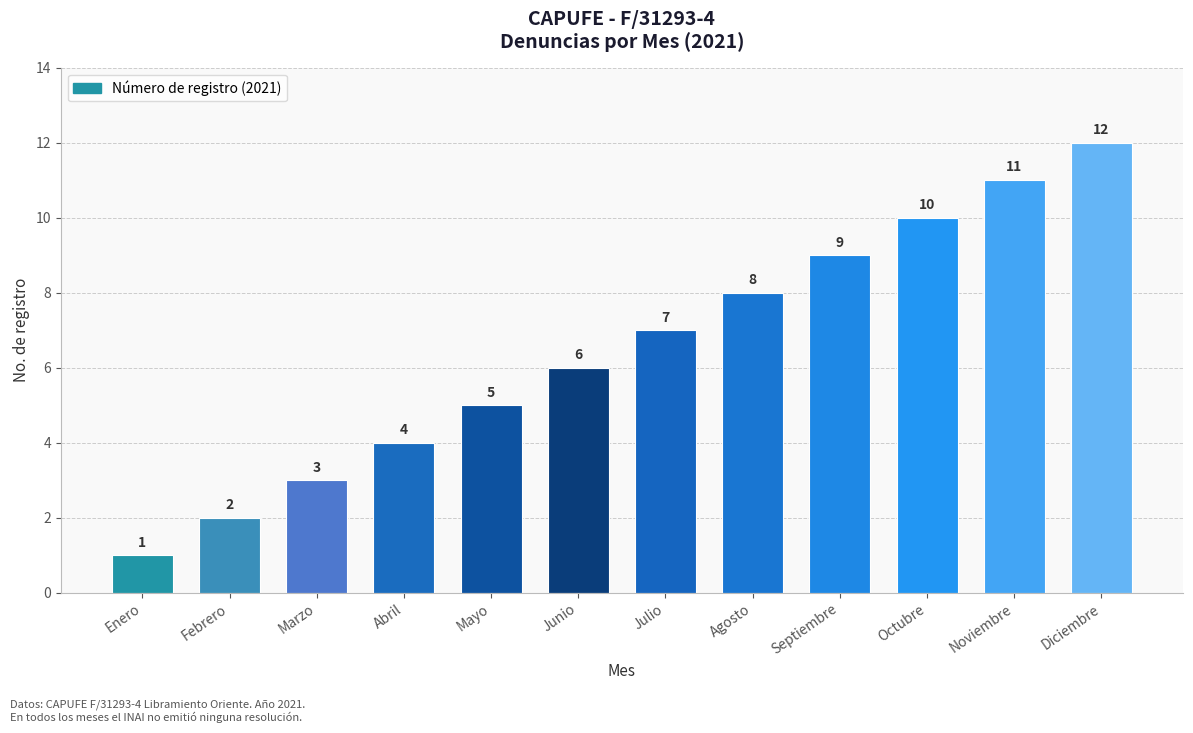

What value does the data have at Febrero?

2